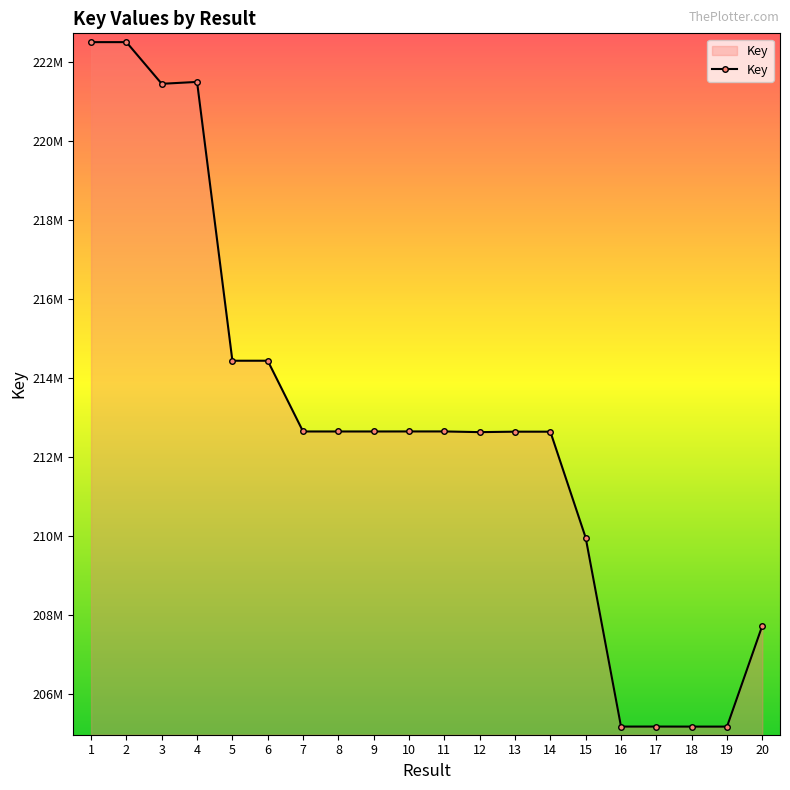

Does the chart have visible grid lines?

No